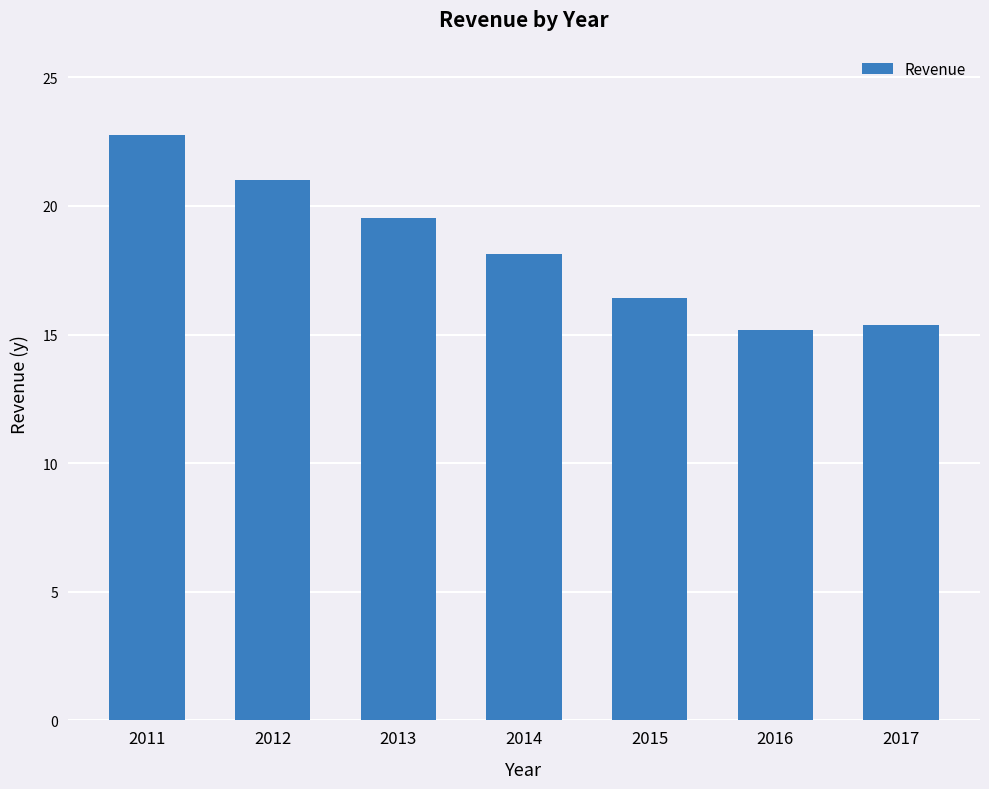

What is the value of the 3rd bar from the left?

19.5